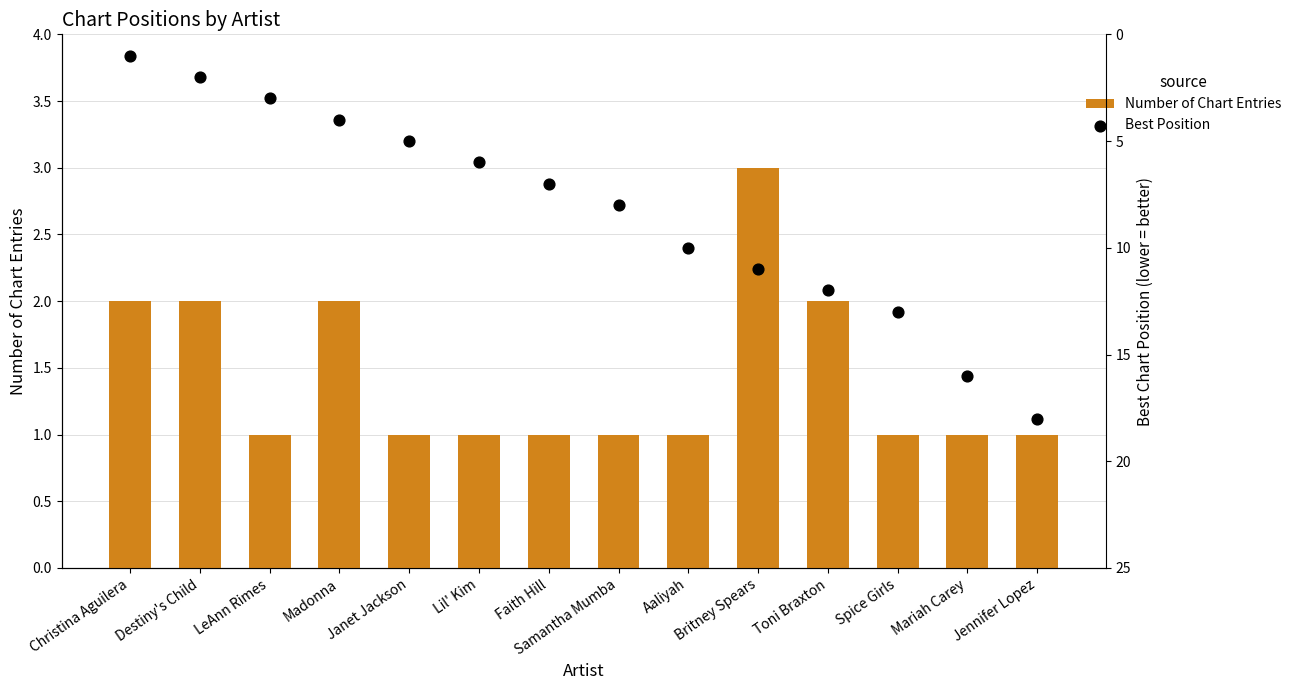

Which series has the widest spread of Y values?

Best Position